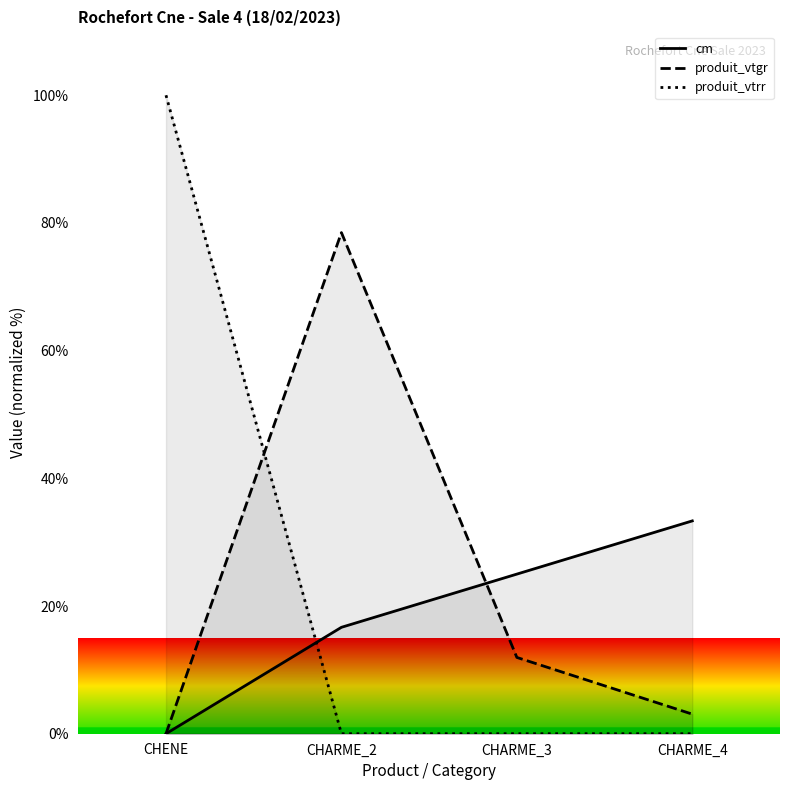

What are all the series names shown in the legend?

cm, produit_vtgr, produit_vtrr